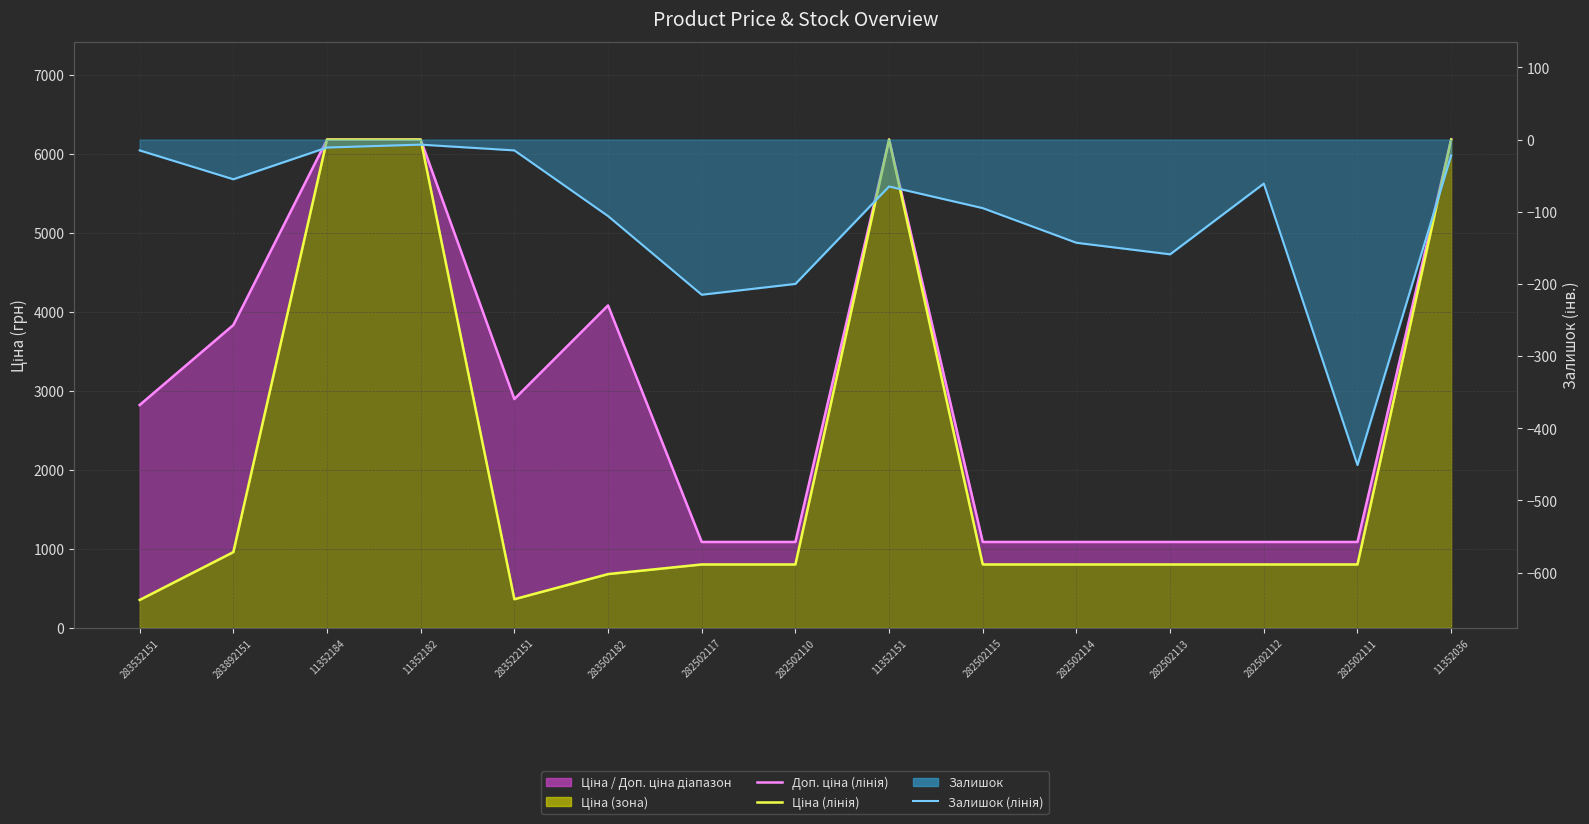

Which series has the largest total across all categories?

Доп. ціна (лінія)